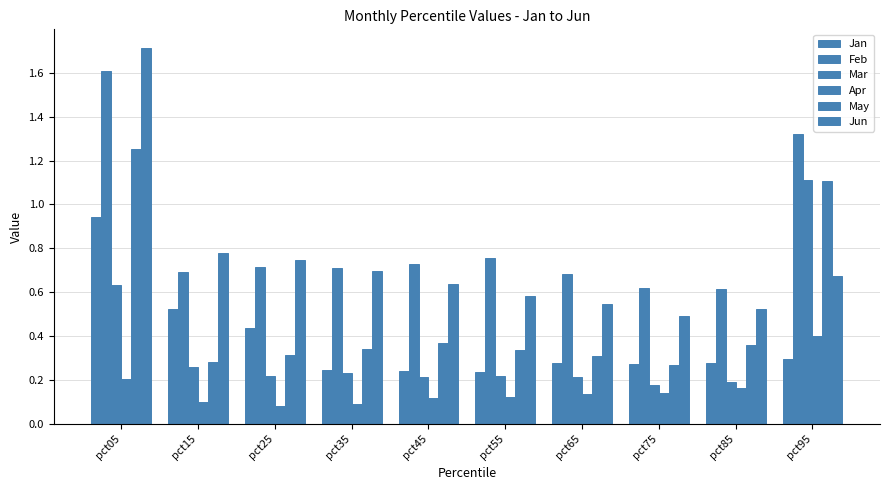

How many bars are there in each group?

6